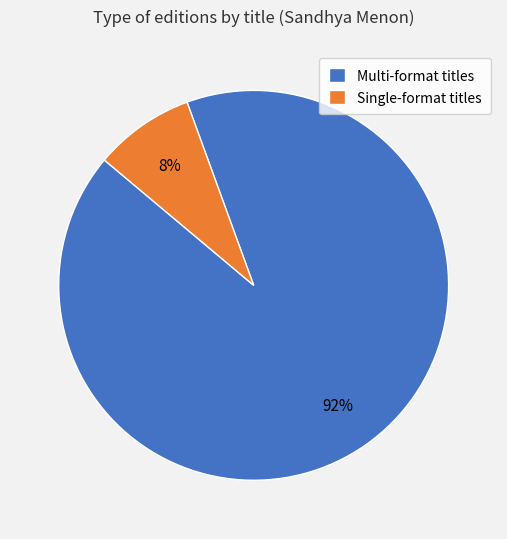

What percentage is the Single-format titles slice, to the nearest percent?

8%